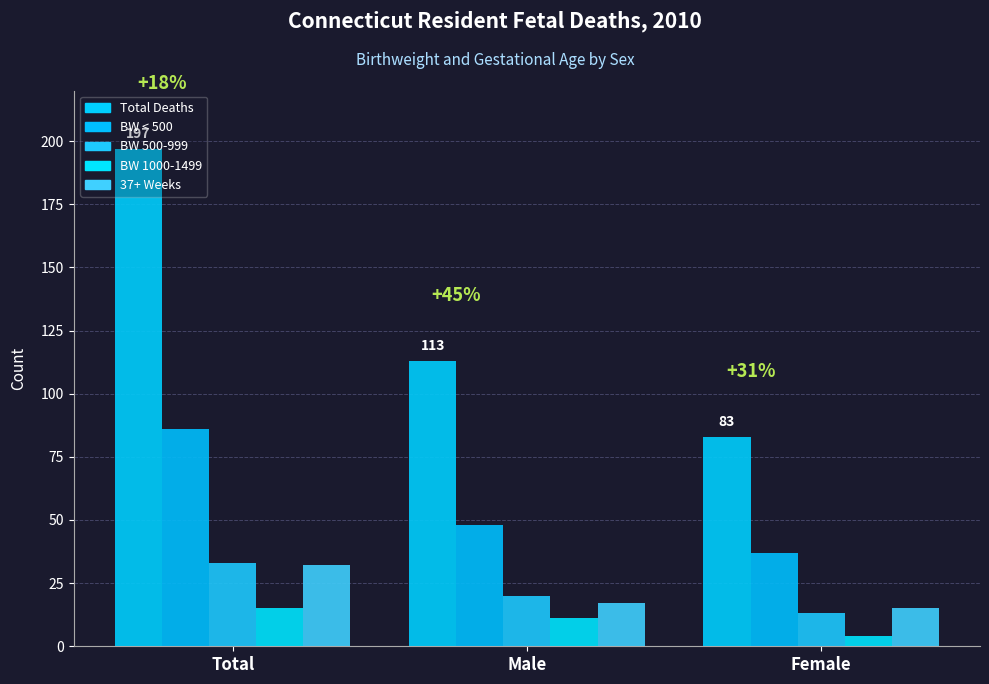

What is the approximate value of 37+ Weeks at Male, to the nearest 10?

20